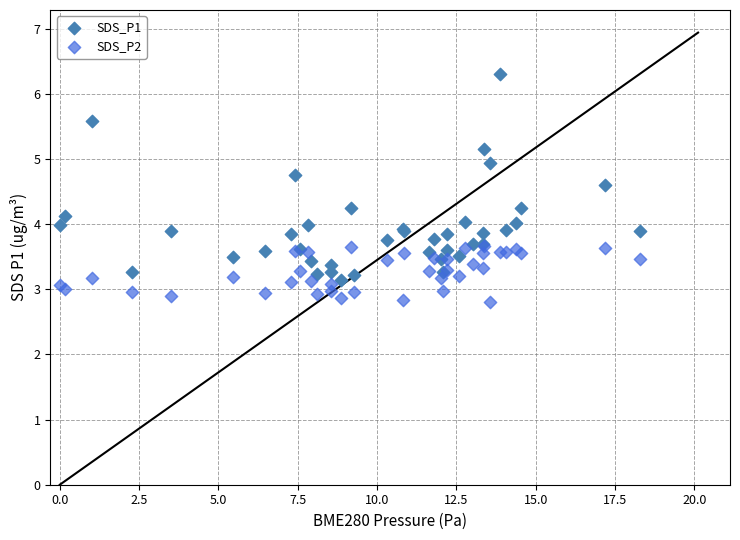

Which series contains the highest Y value?

SDS_P1